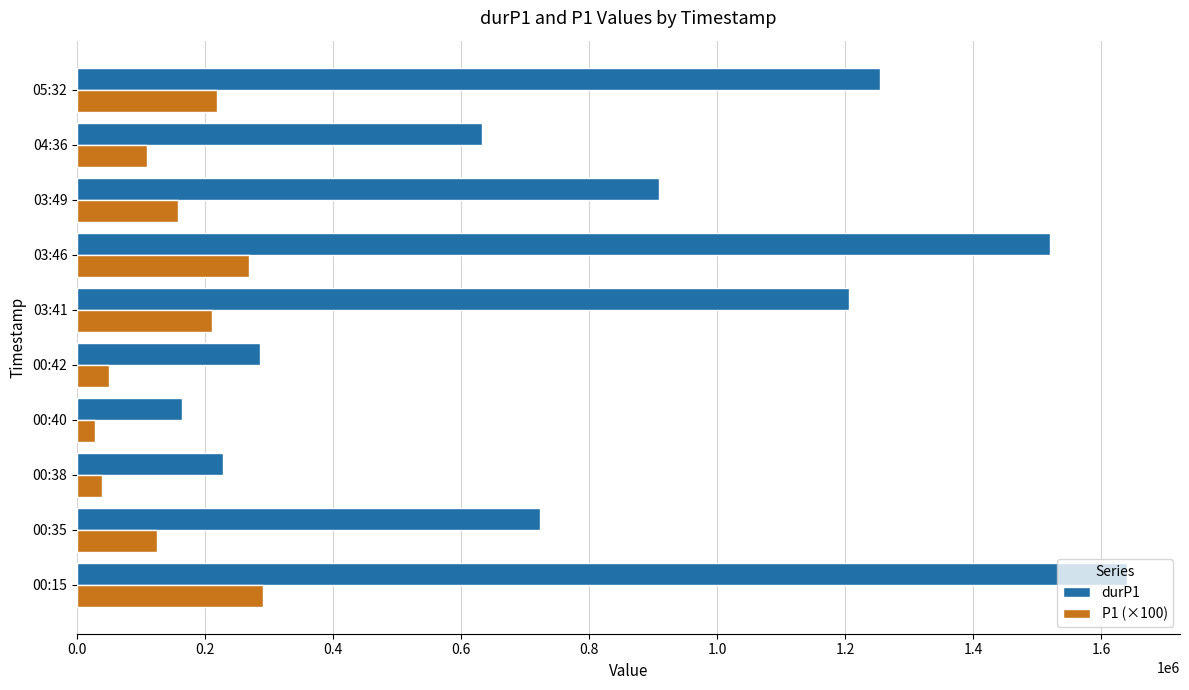

What is the difference between the highest and lowest values at 00:15?

1349593.0